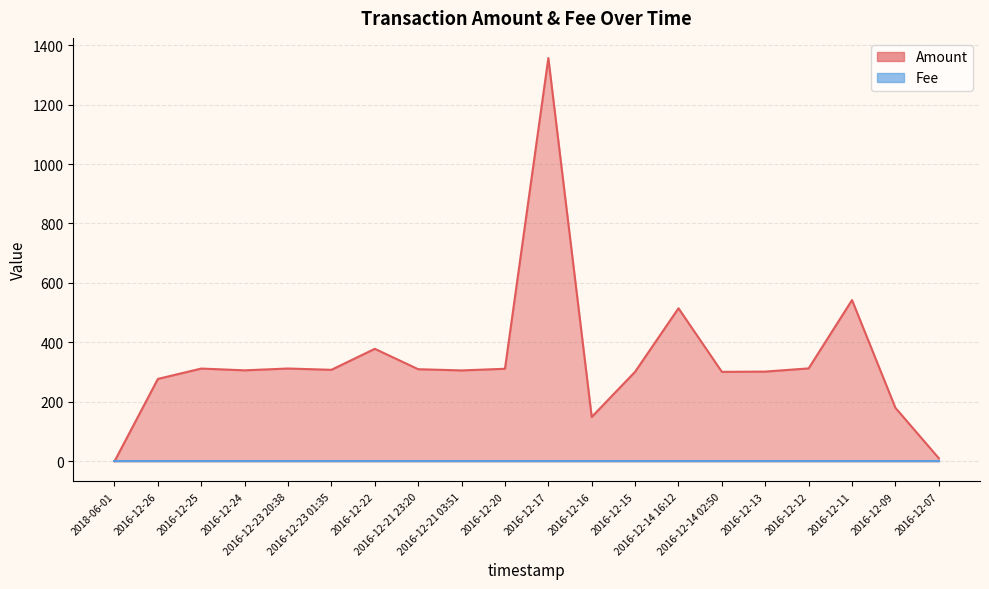

At which category does the data reach its first local valley?

2016-12-24